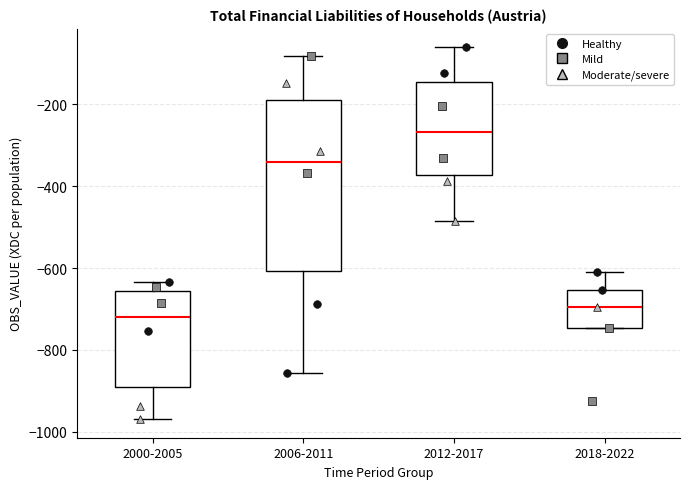

Which box has the lowest median line?

2000-2005